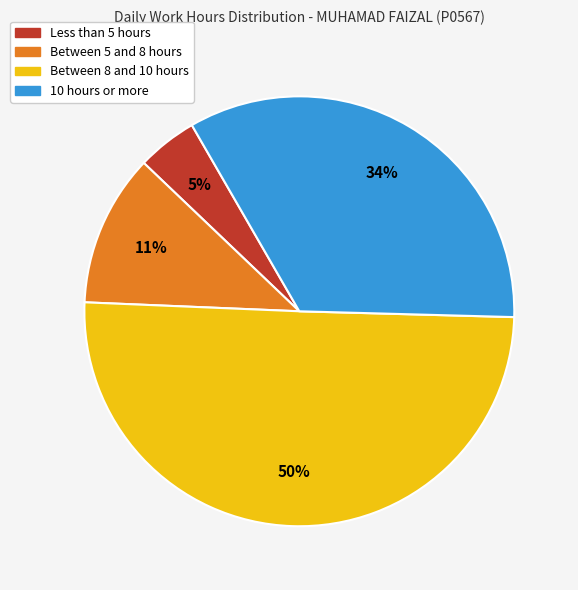

Count the number of slices in the pie.

4